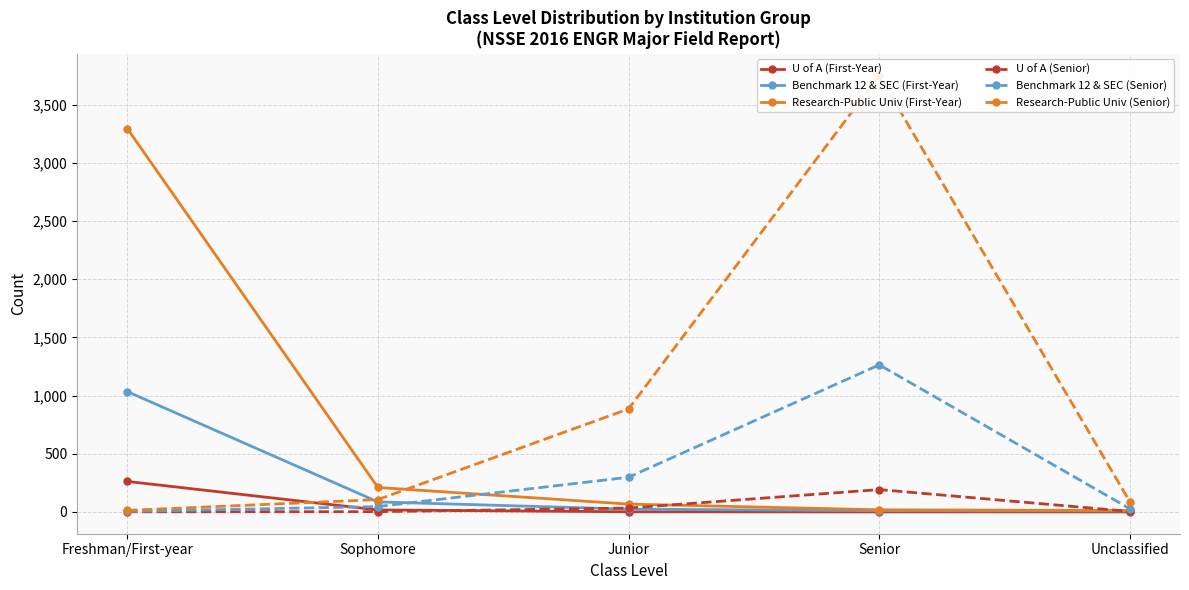

What is the sum of all Research-Public Univ (First-Year) values?

3602